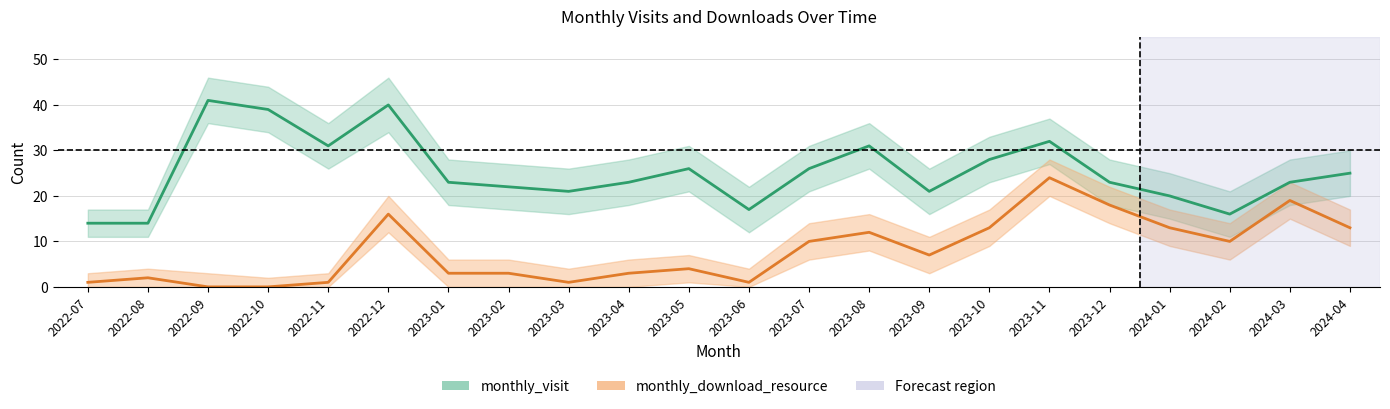

At which label does monthly_download_resource reach its peak?

2023-11